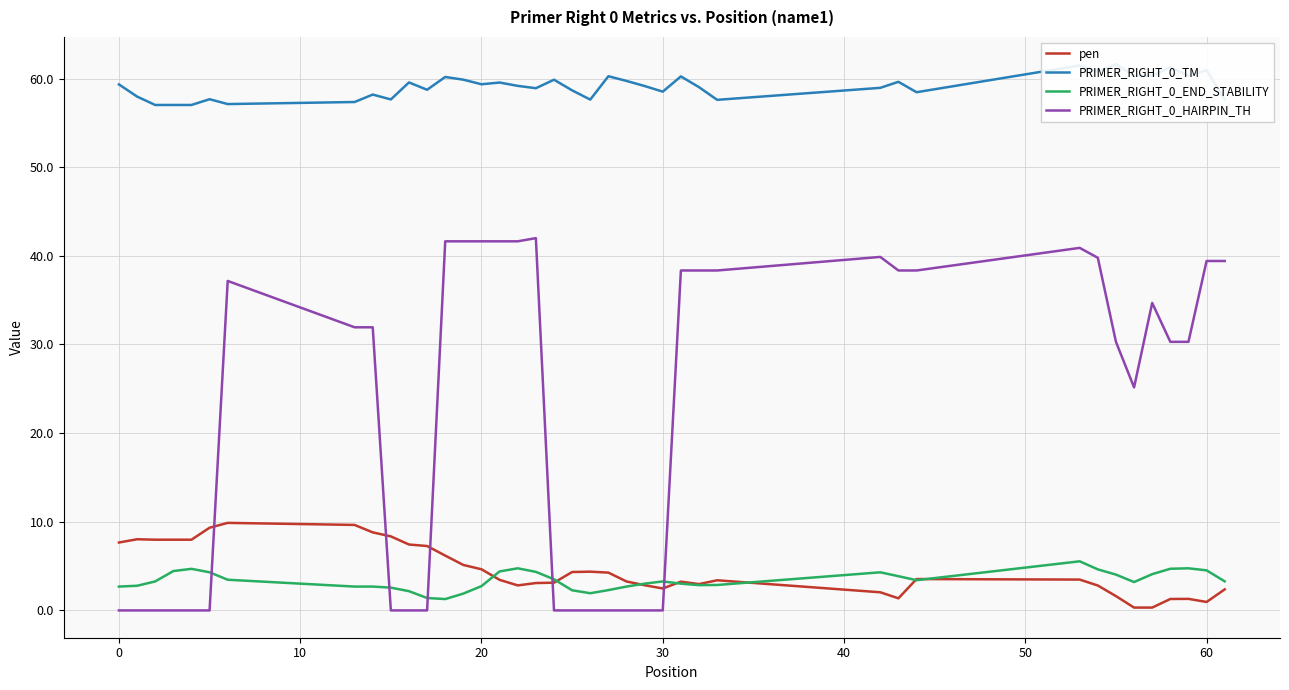

After their last crossing, which series has the higher values: pen or PRIMER_RIGHT_0_HAIRPIN_TH?

PRIMER_RIGHT_0_HAIRPIN_TH